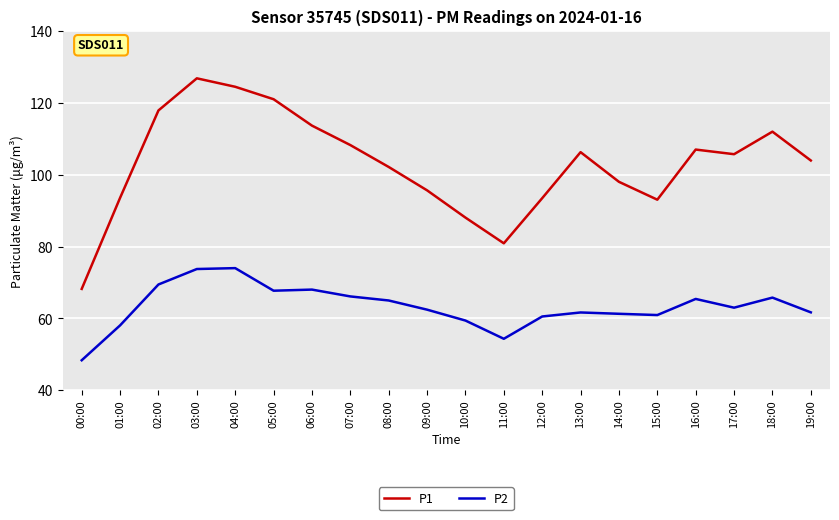

How many interior local peaks does the P1 series have?

4